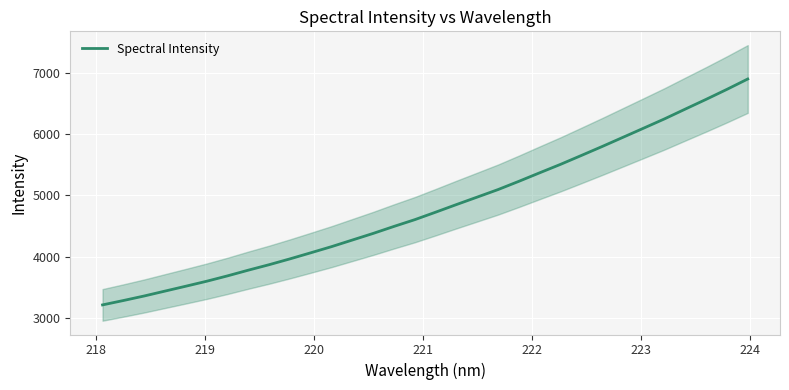

What is the maximum value for Spectral Intensity?

6894.6